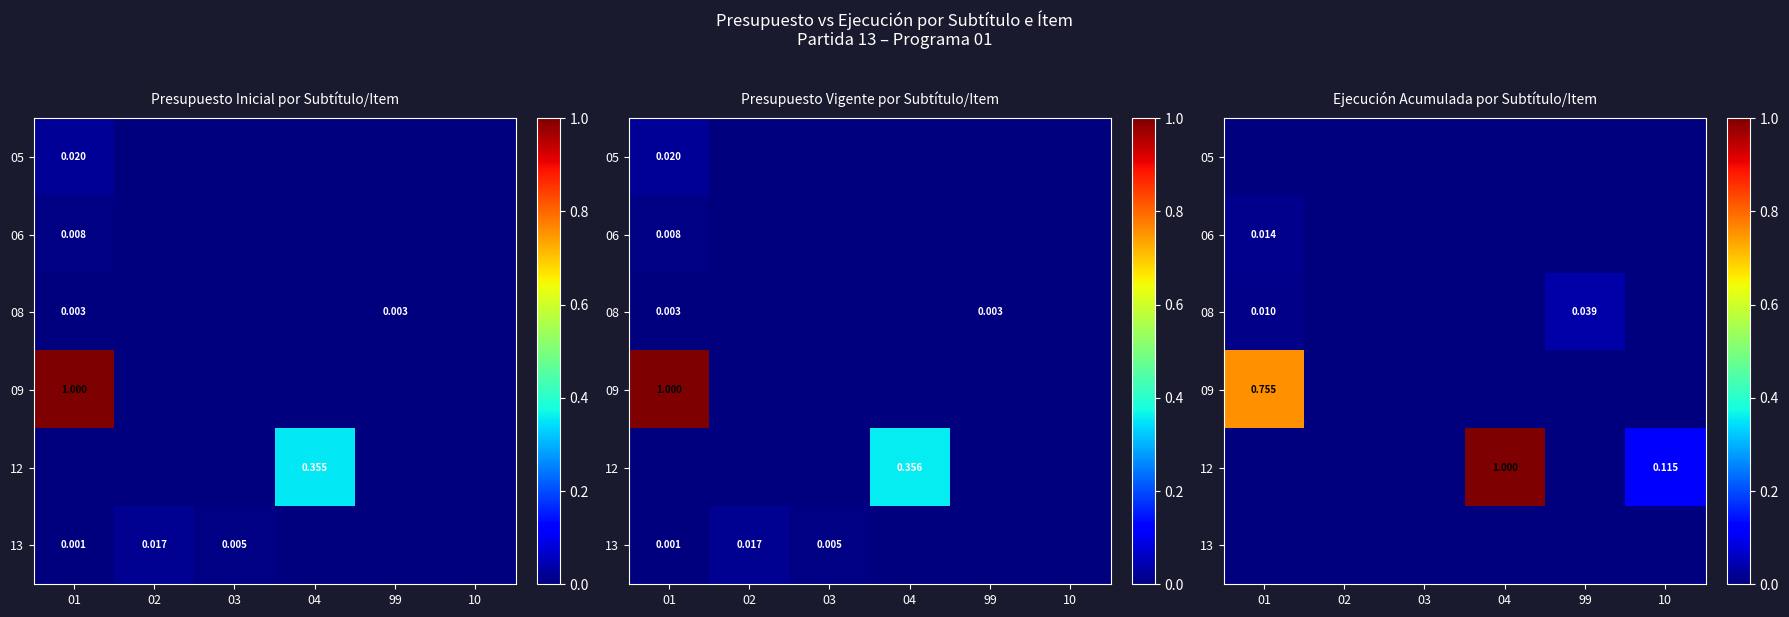

Count the 12 values in the range 0 to 1.

6